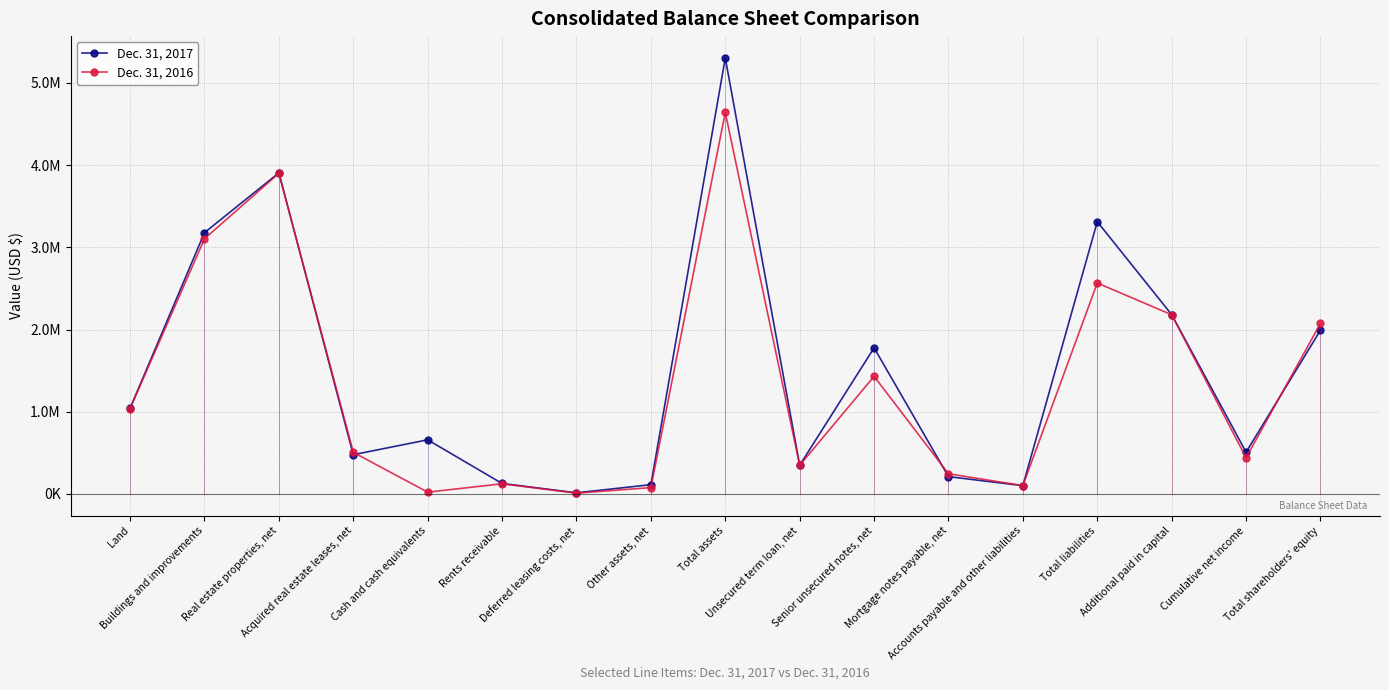

How many interior local valleys does the Dec. 31, 2016 series have?

5